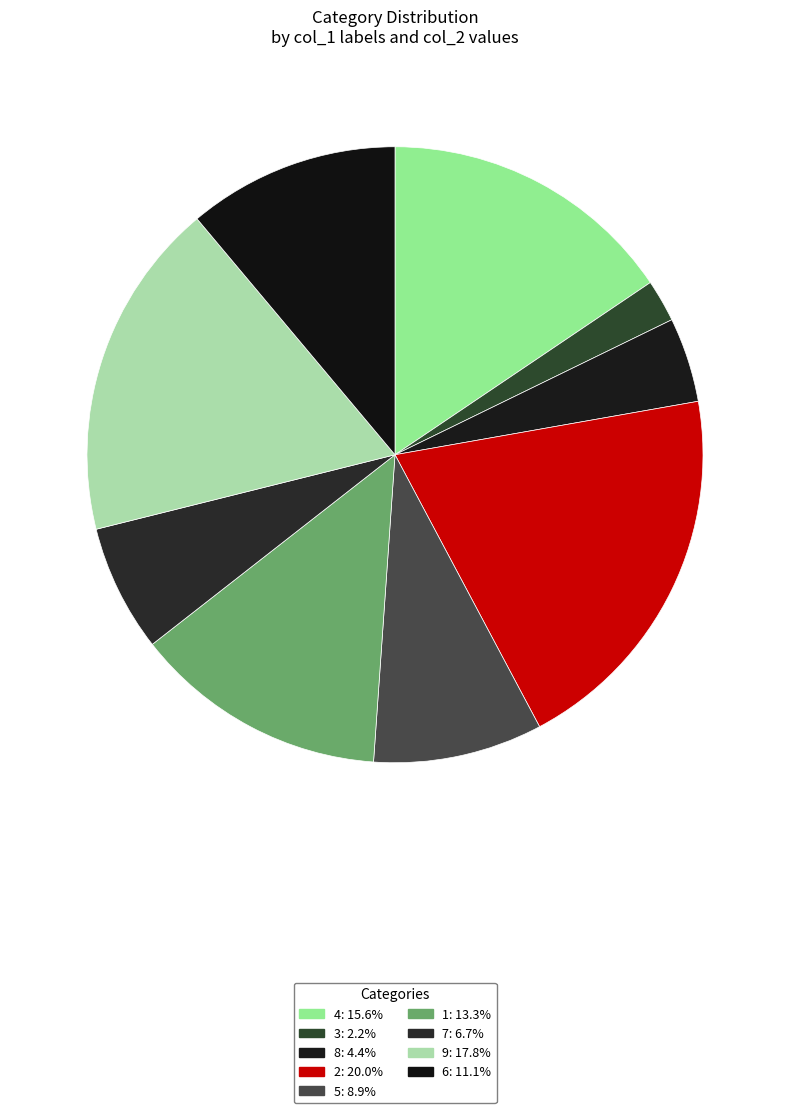

How many segments does this pie chart have?

9